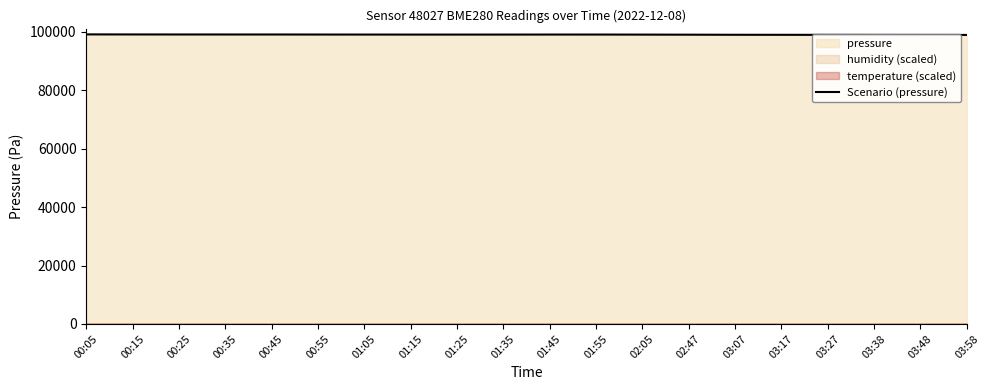

List the labels in order of value, largest first.

00:05, 00:15, 00:25, 00:45, 00:35, 00:55, 01:55, 01:45, 01:05, 01:35, 01:15, 01:25, 02:05, 02:47, 03:07, 03:17, 03:27, 03:38, 03:48, 03:58